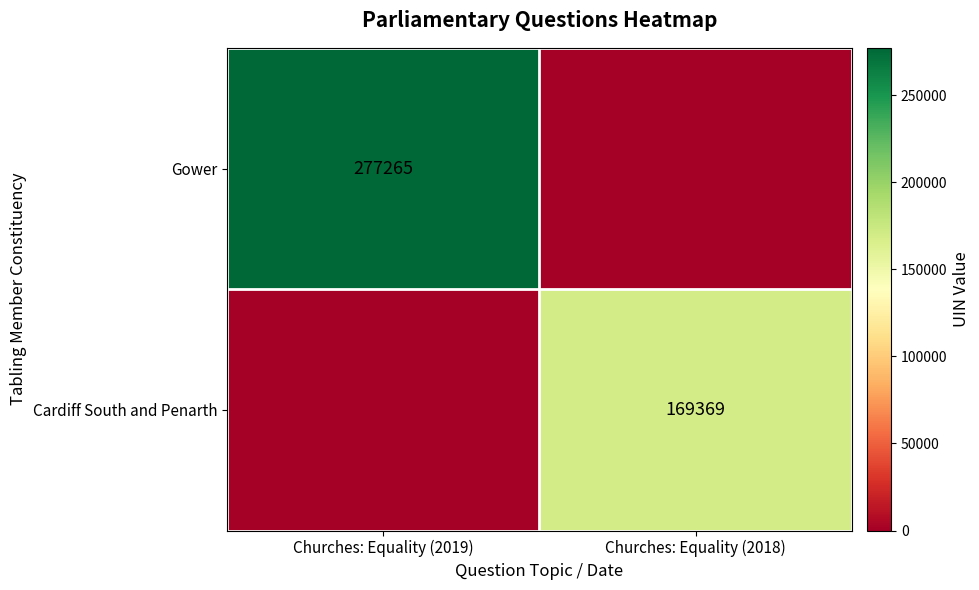

How many categories are shown in the chart?

2